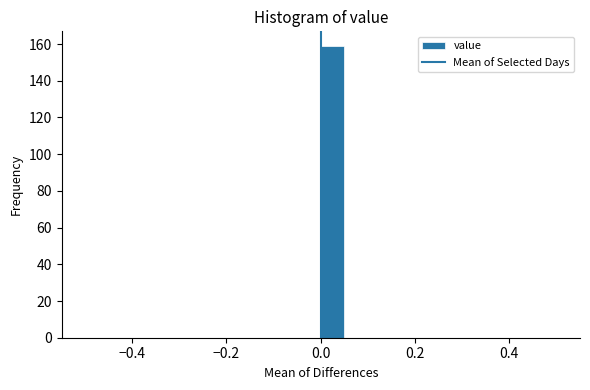

Around what value on the x-axis is the tallest bar? Give the approximate position of its centre, as read against the axis.

0.02